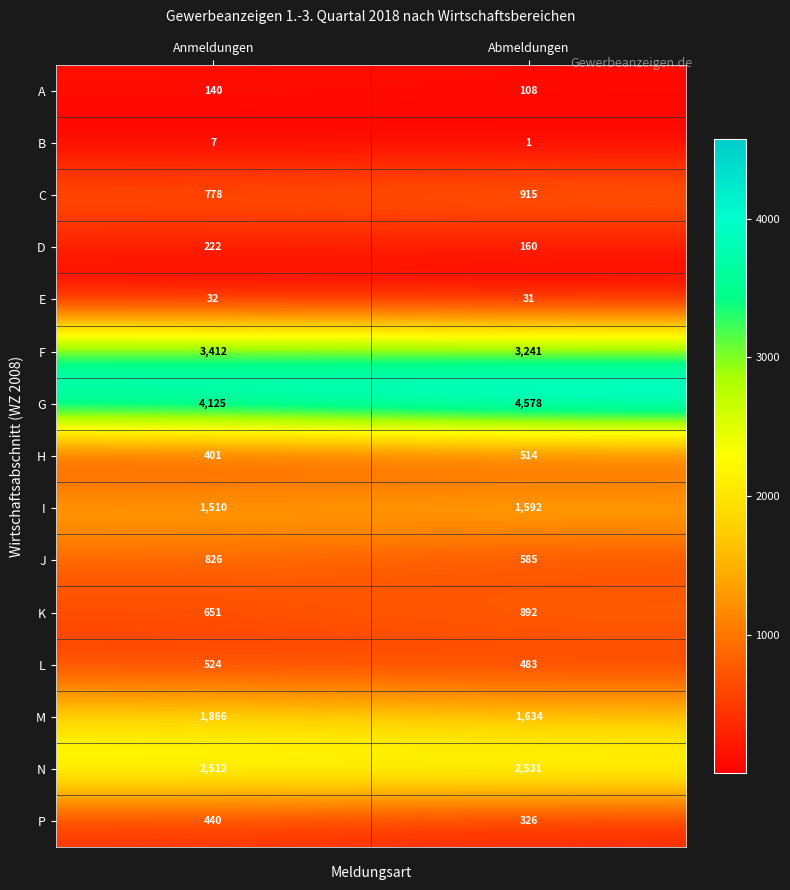

What is the average value of the G series?

4352